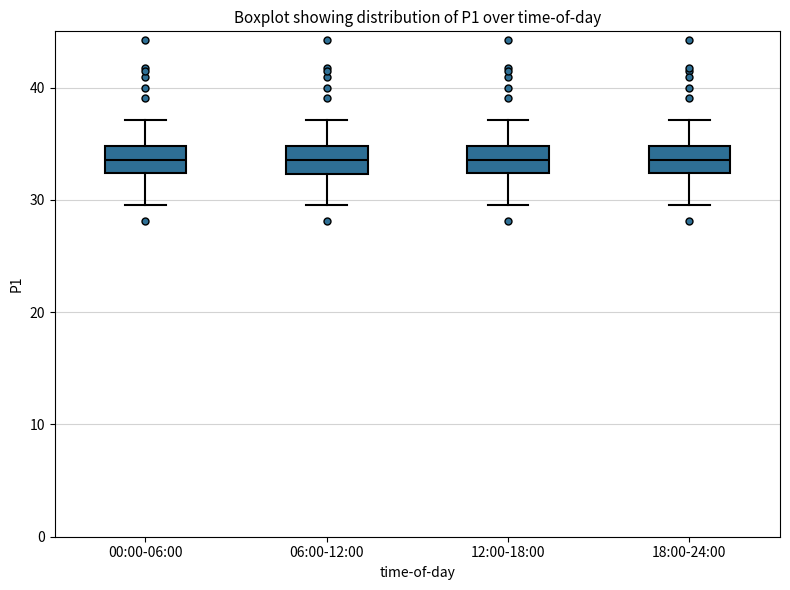

Reading left to right, read every box against the y-axis: the position of its median line, the range the box covers, and the ends of its whiskers. The values are not printed on the chart, so give them approximately, as read against the axis.

00:00-06:00: median 34, box 32 to 35, whiskers 30 to 37
06:00-12:00: median 34, box 32 to 35, whiskers 30 to 37
12:00-18:00: median 34, box 32 to 35, whiskers 30 to 37
18:00-24:00: median 34, box 32 to 35, whiskers 30 to 37